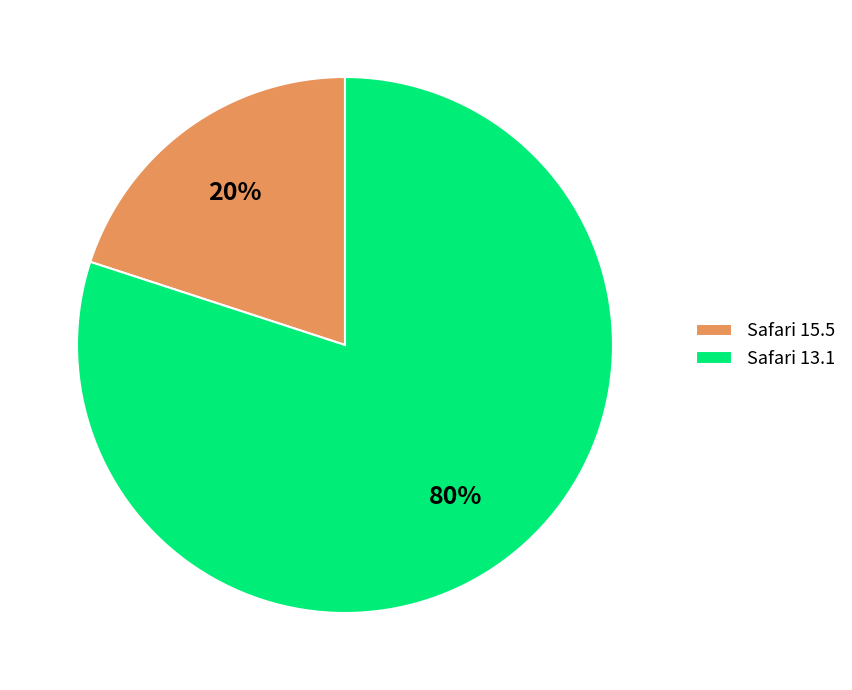

Which category has the smallest portion of the pie?

Safari 15.5